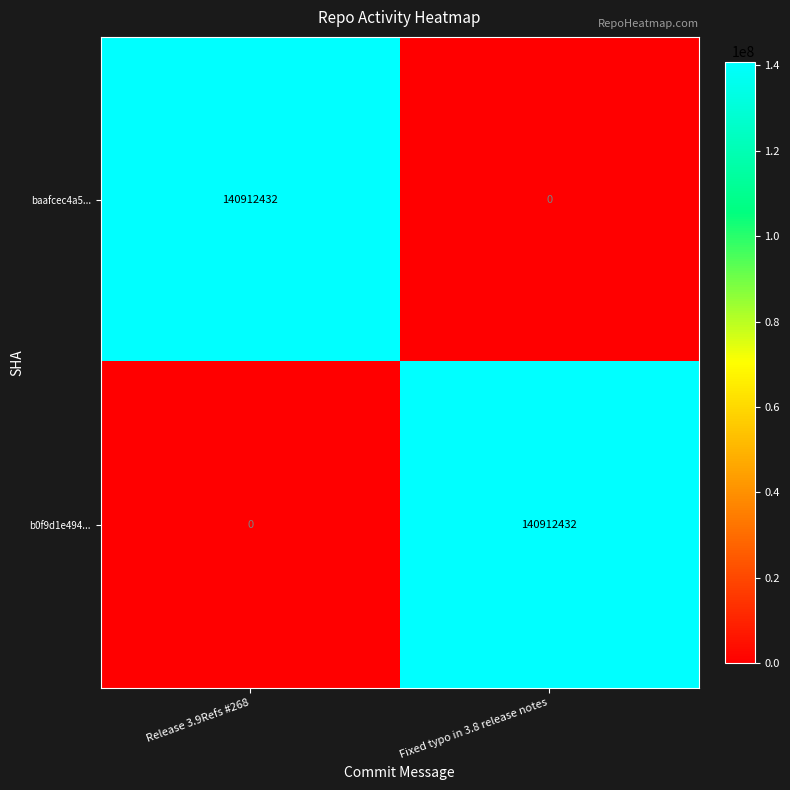

What is the difference between the highest and lowest values at Fixed typo in 3.8 release notes?

140912432